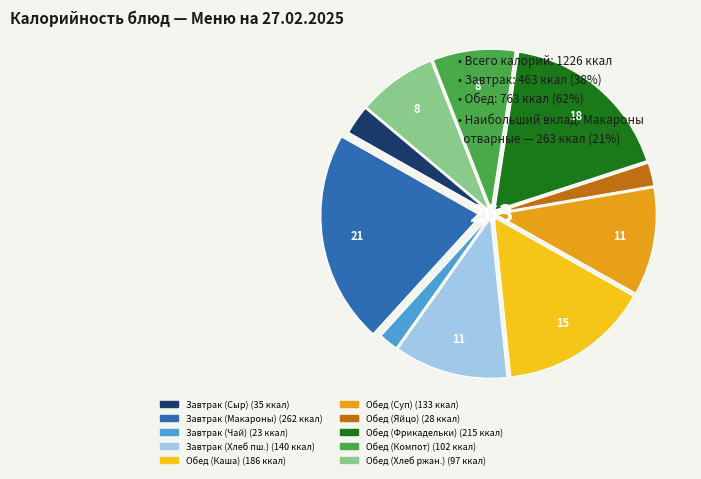

Rank the categories by value from highest to lowest.

Макароны отварные, Фрикадельки Детские, Каша гречневая, Хлеб пшеничный, Суп картофельный, Компот из сухофруктов, Хлеб ржано-пшеничный, Сыр твердых сортов, Яйцо вареное, Чай черный с лимоном